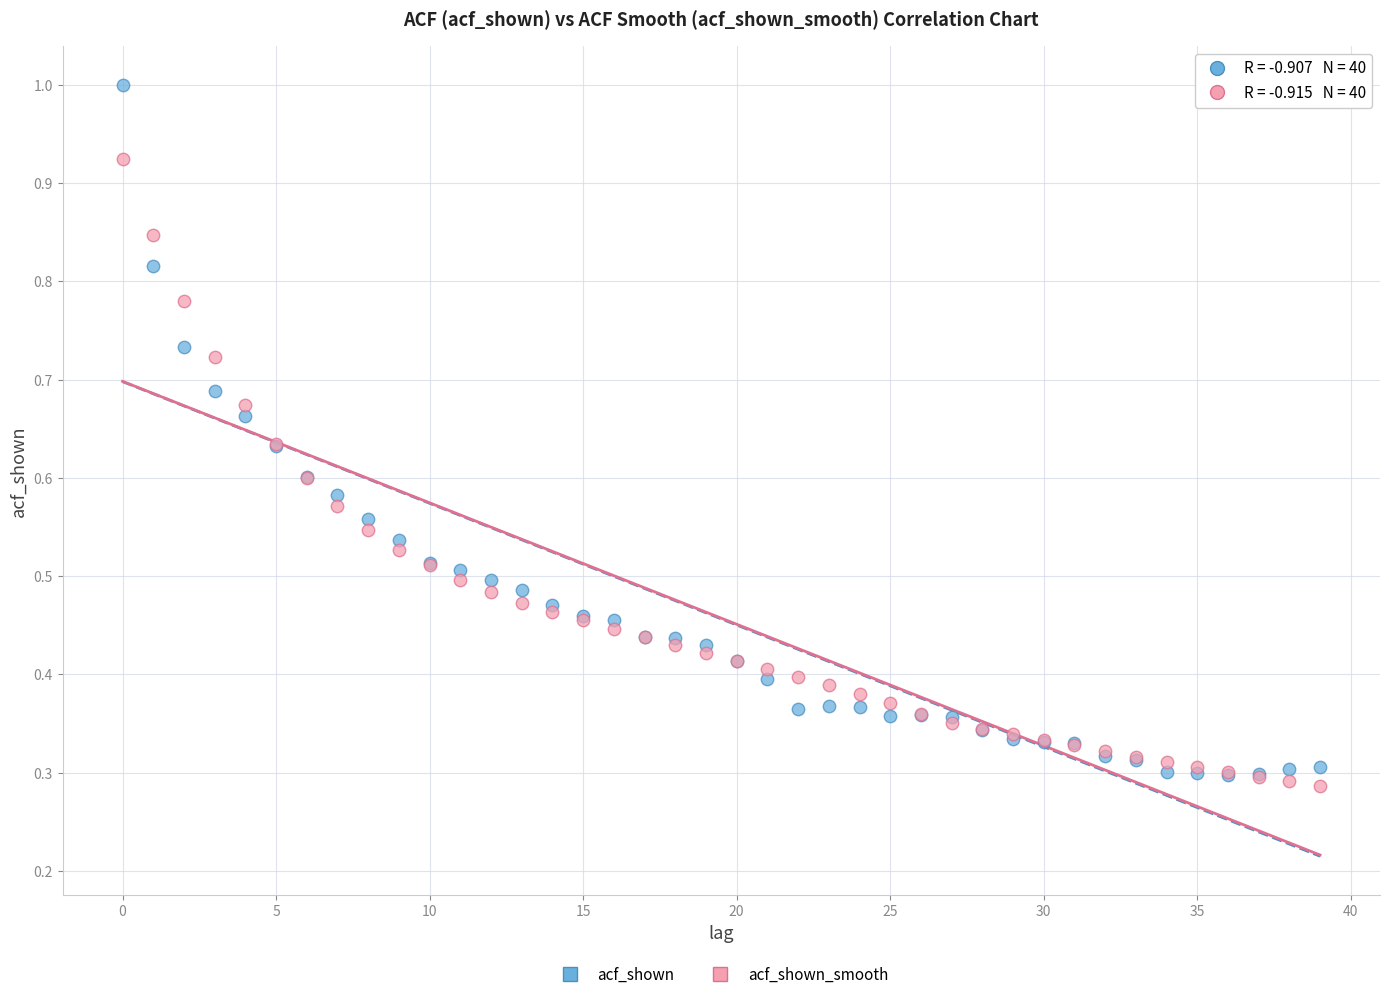

What are all the series names shown in the legend?

acf_shown, acf_shown_smooth